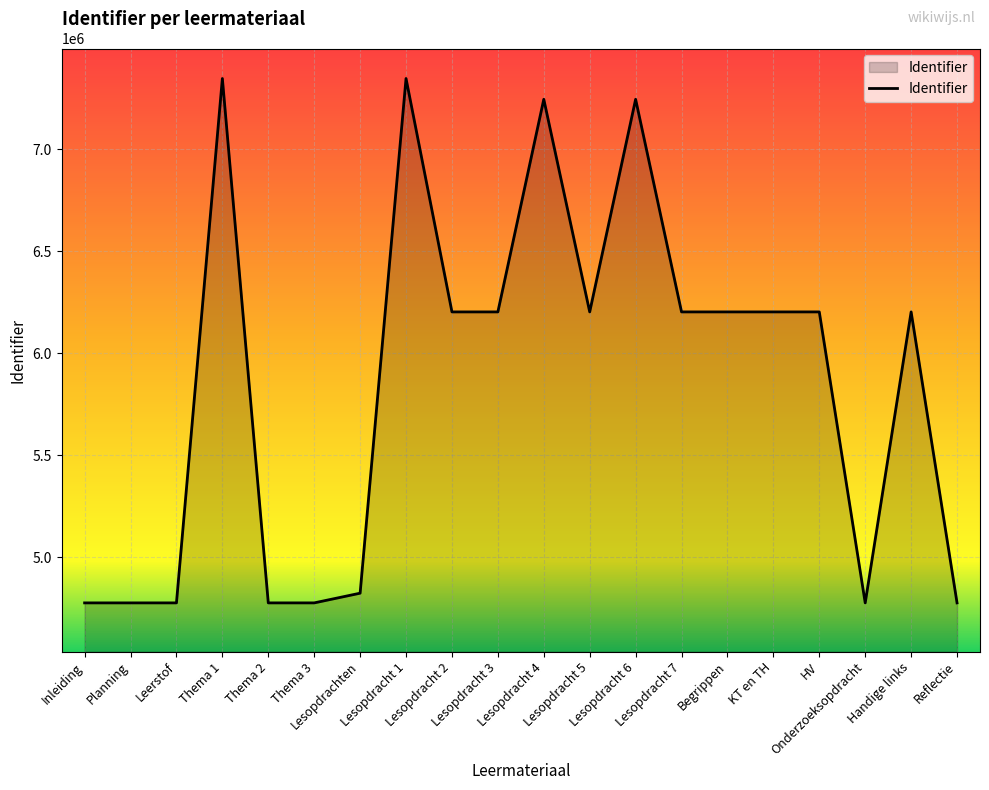

What is the difference between the maximum and minimum values?

2569340